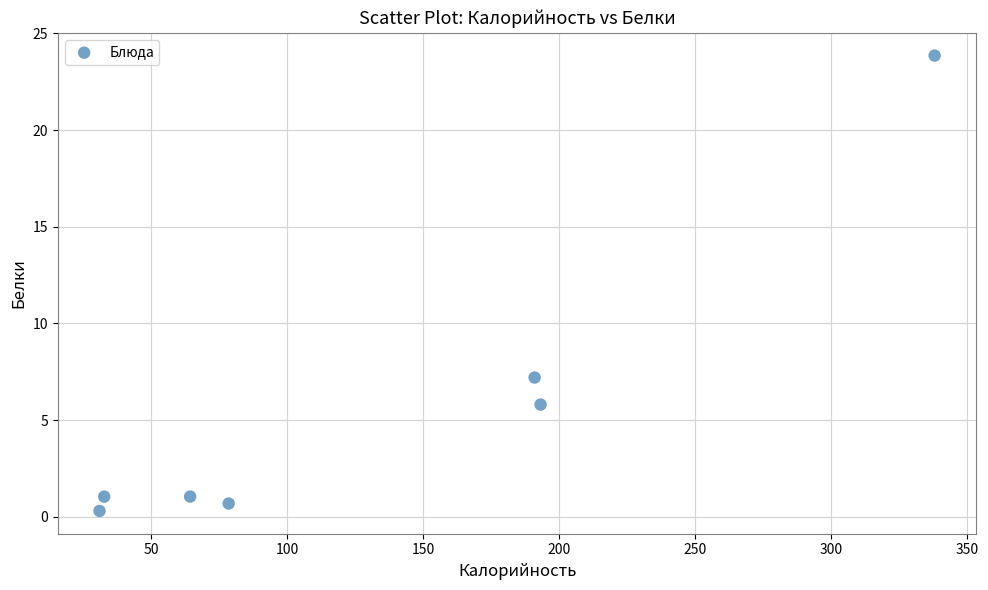

What Y value in the scatter plot is closest to 12?

7.2